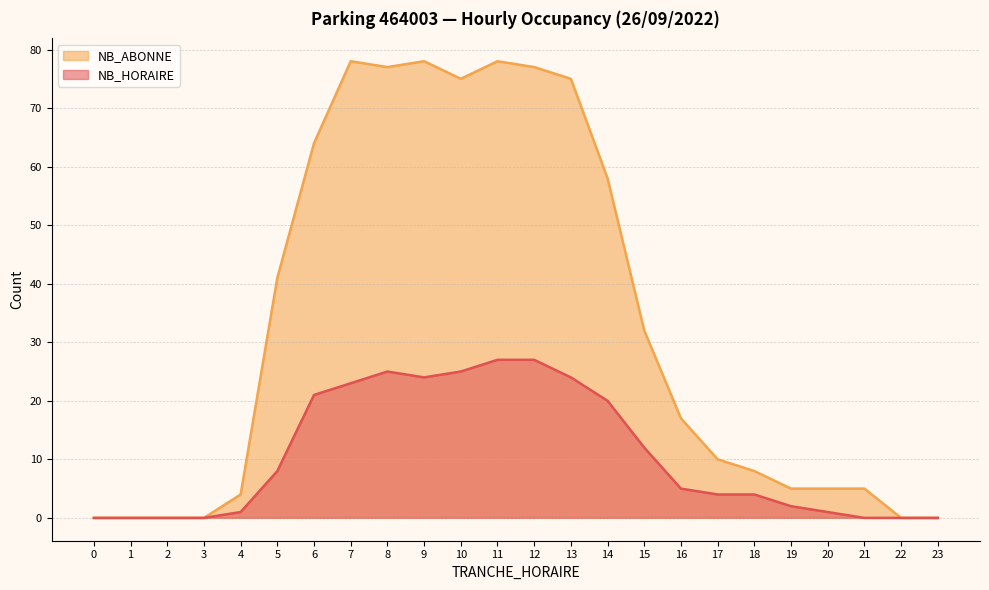

What is the sum of all NB_ABONNE values?

787